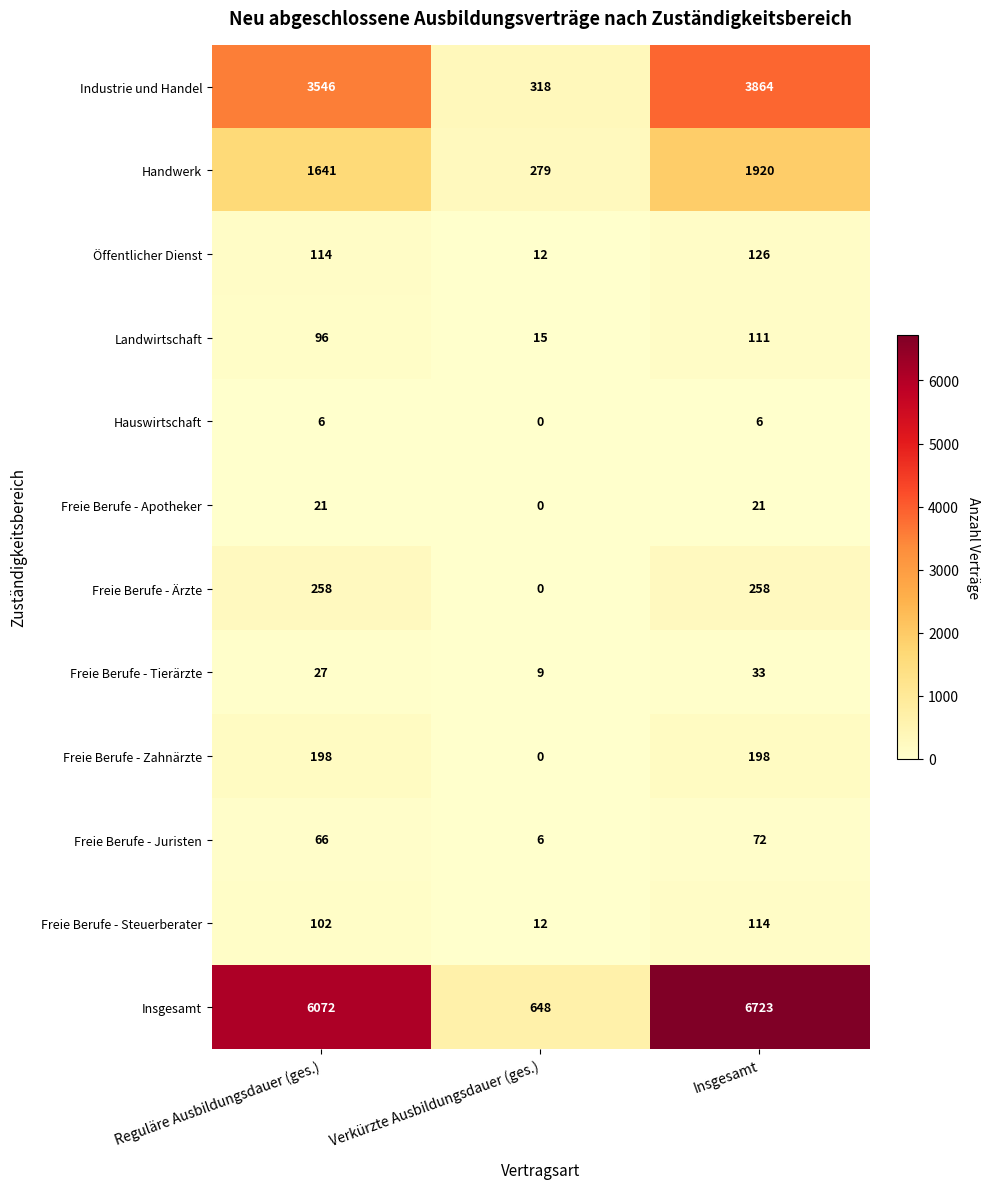

Which category has the highest value across all series?

Insgesamt